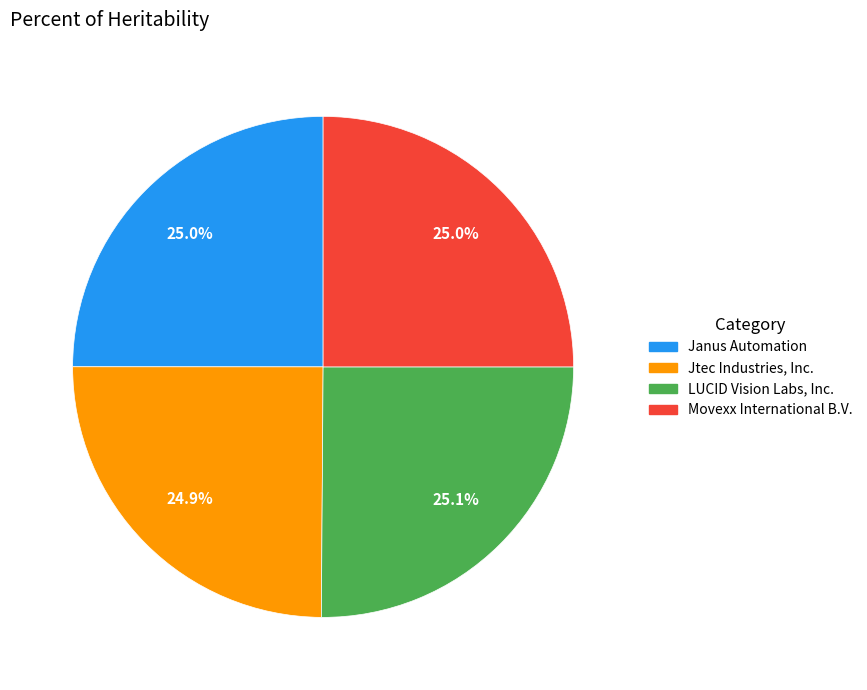

The Movexx International B.V. slice represents 17% of the pie. True or false?

False